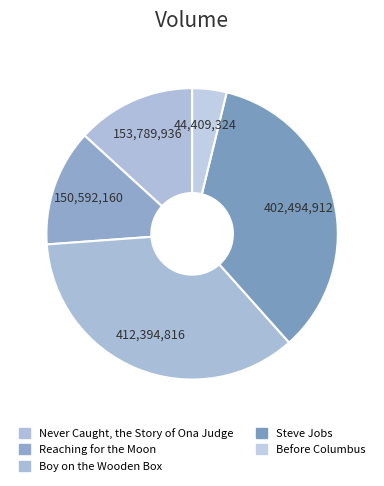

How many segments does this pie chart have?

5